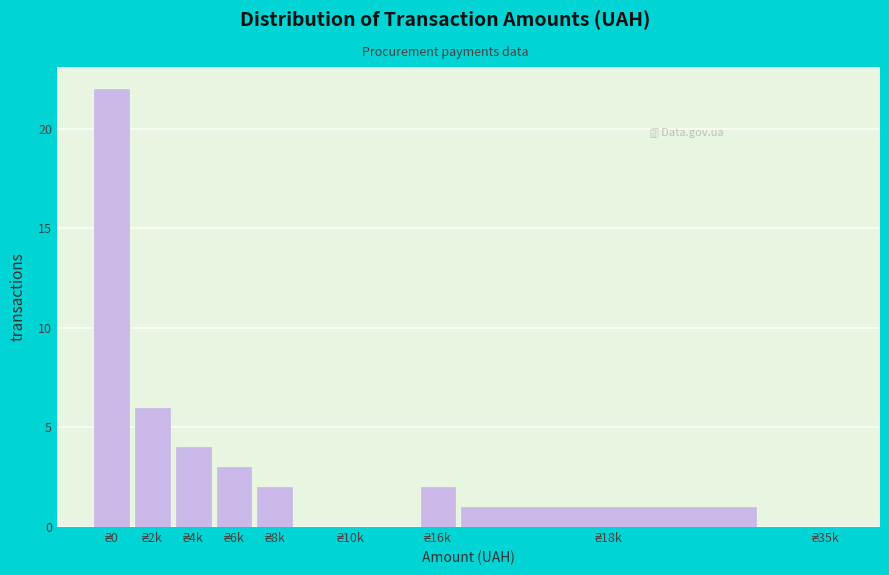

What is the sum of all values?

40